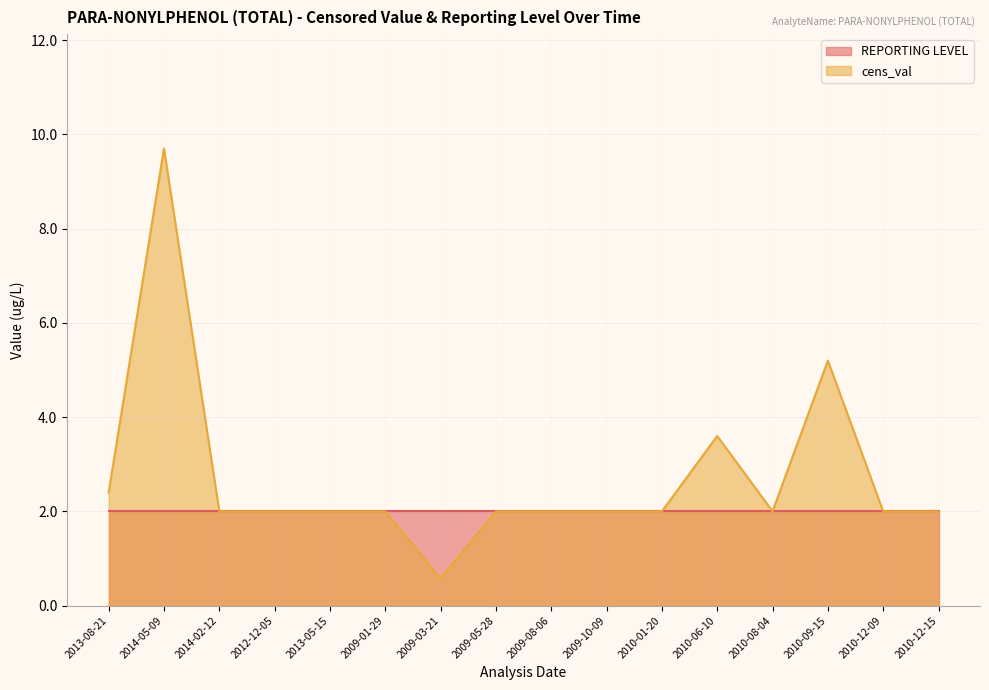

Rank the categories by value from highest to lowest.

2014-05-09, 2010-09-15, 2010-06-10, 2013-08-21, 2014-02-12, 2012-12-05, 2013-05-15, 2009-01-29, 2009-05-28, 2009-08-06, 2009-10-09, 2010-01-20, 2010-08-04, 2010-12-09, 2010-12-15, 2009-03-21